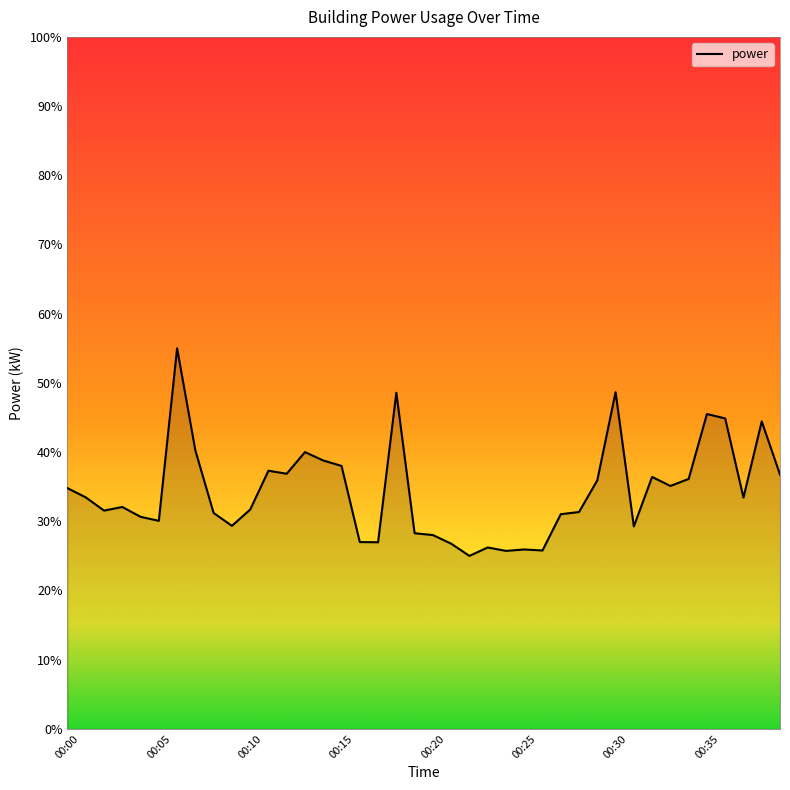

What is the minimum value shown in the chart?

25.0